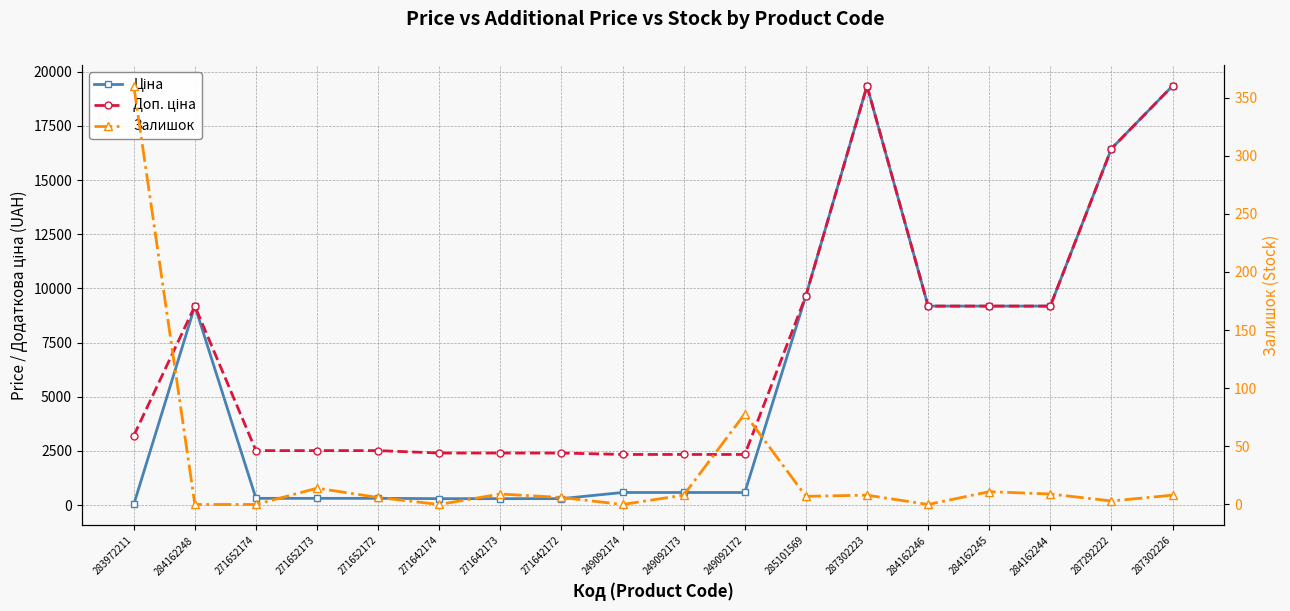

After their last crossing, which series has the higher values: Ціна or Залишок?

Ціна